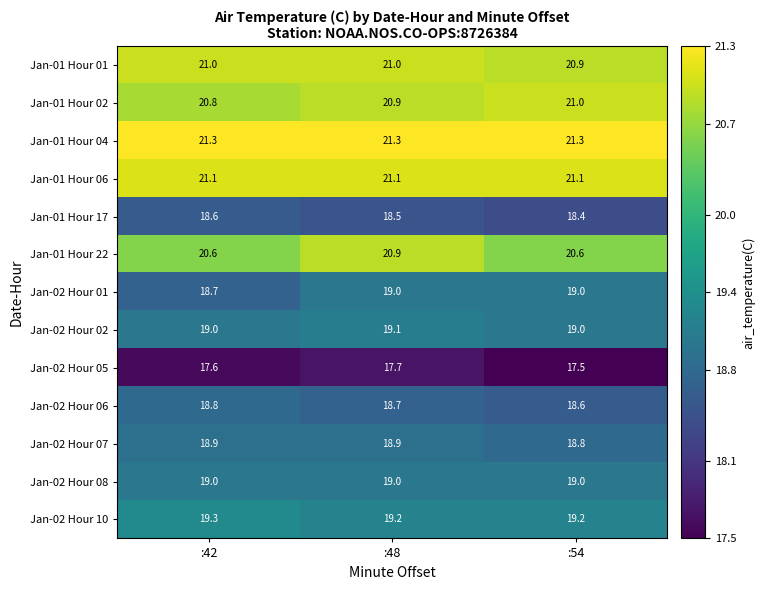

What is the sum of the Jan-02 Hour 08 values at :54 and :48?

38.0